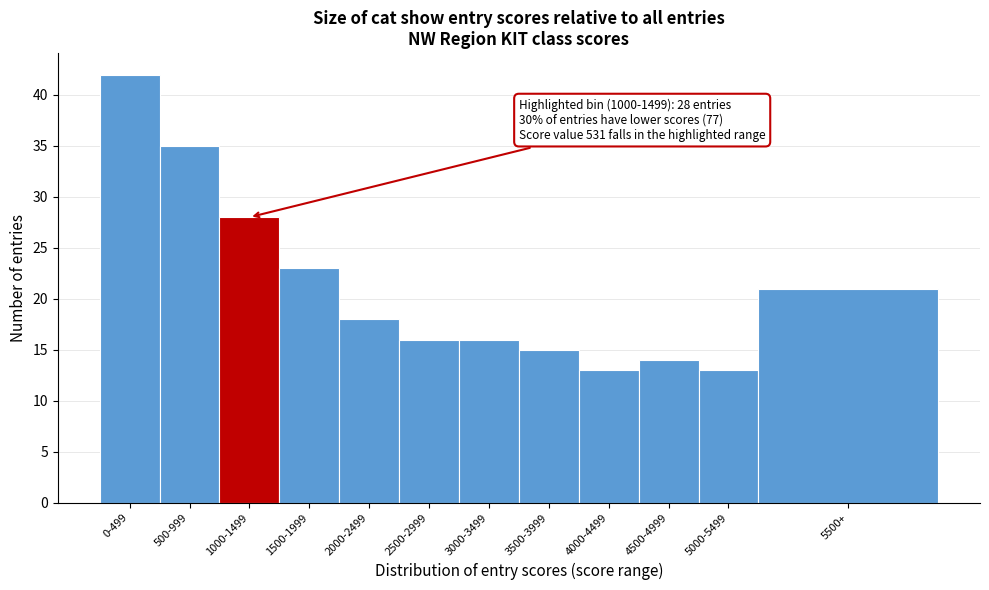

Reading right to left, what are all the values shown in this chart?

5500+=21	5000-5499=13	4500-4999=14	4000-4499=13	3500-3999=15	3000-3499=16	2500-2999=16	2000-2499=18	1500-1999=23	1000-1499=28	500-999=35	0-499=42